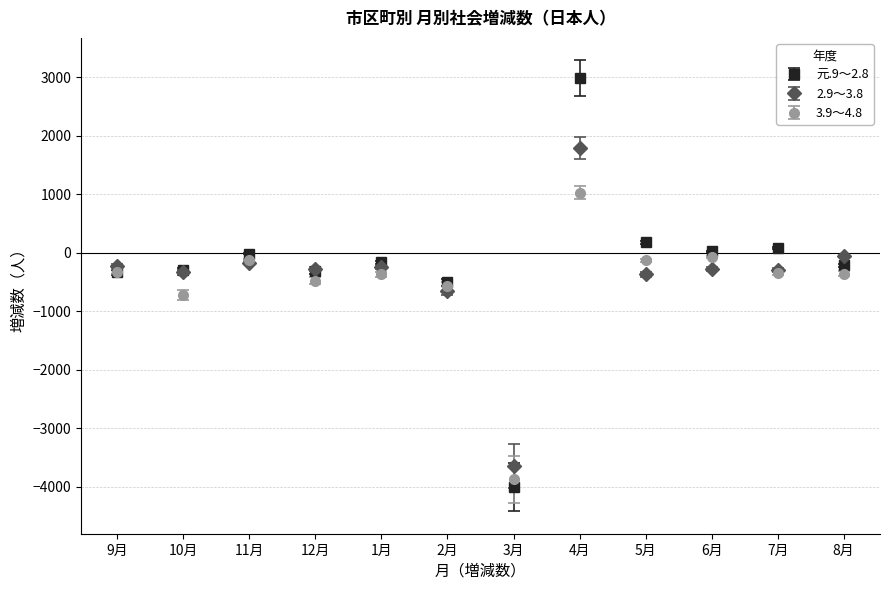

Which series changed the most between 10月 and 3月?

元.9～2.8